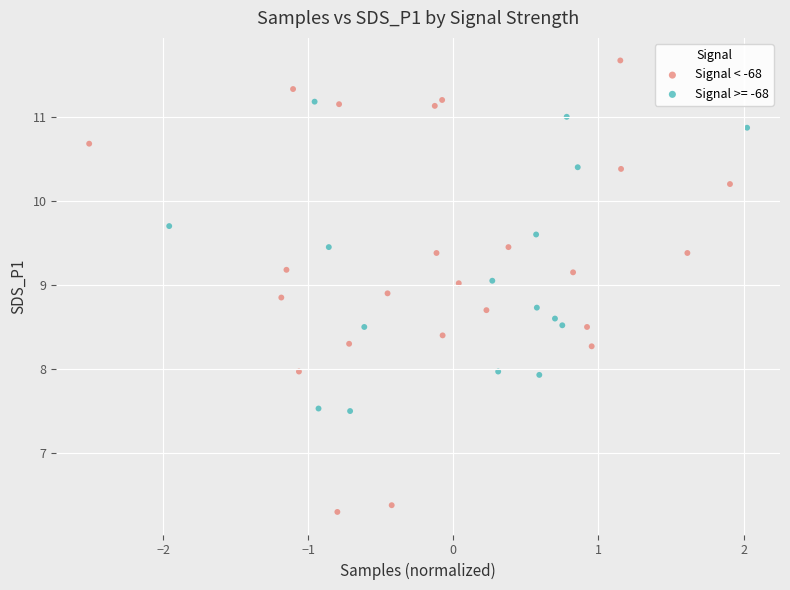

Which series contains the highest Y value?

Signal < -68